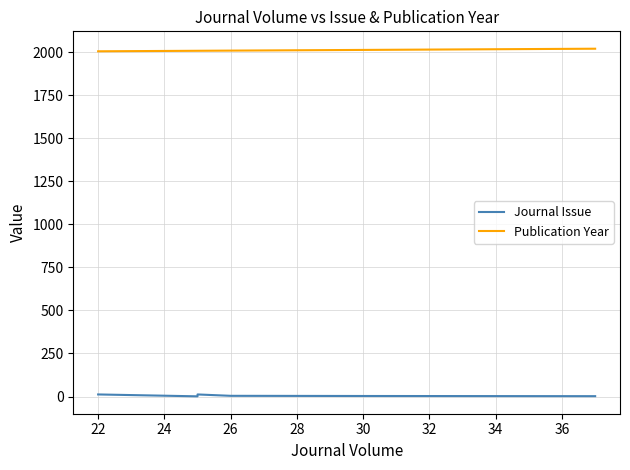

How many lines are shown in the chart?

2